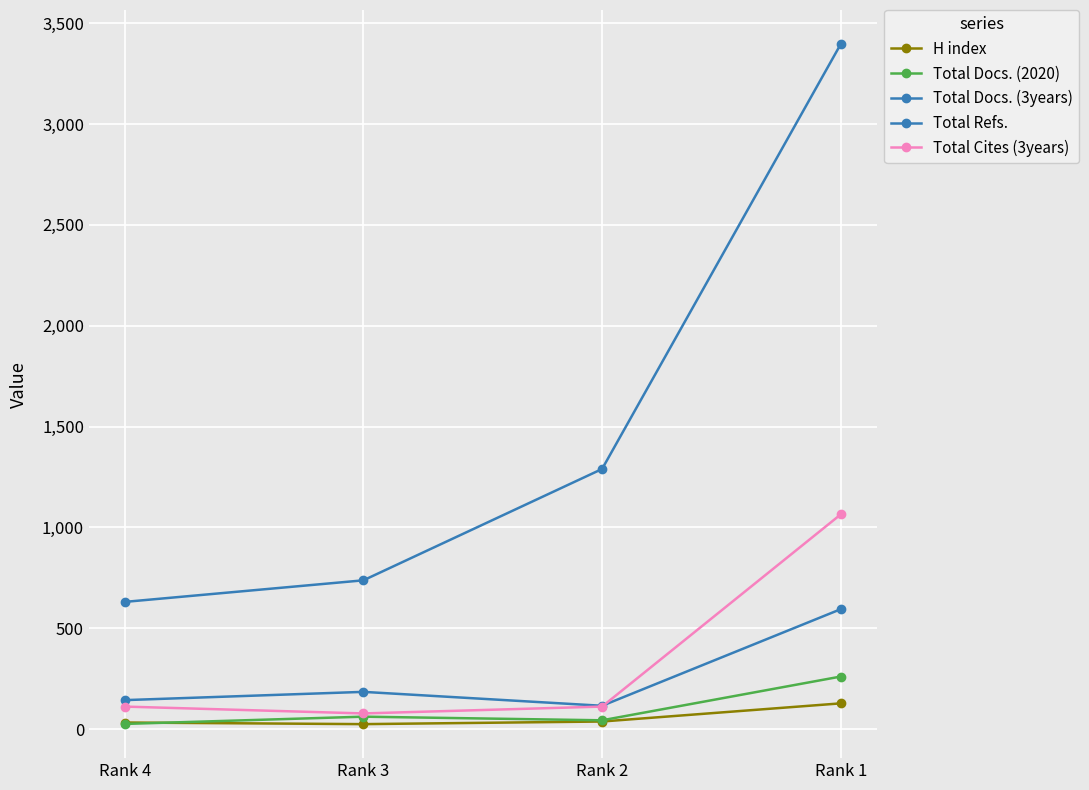

Is this an area chart (filled region under the line)?

No